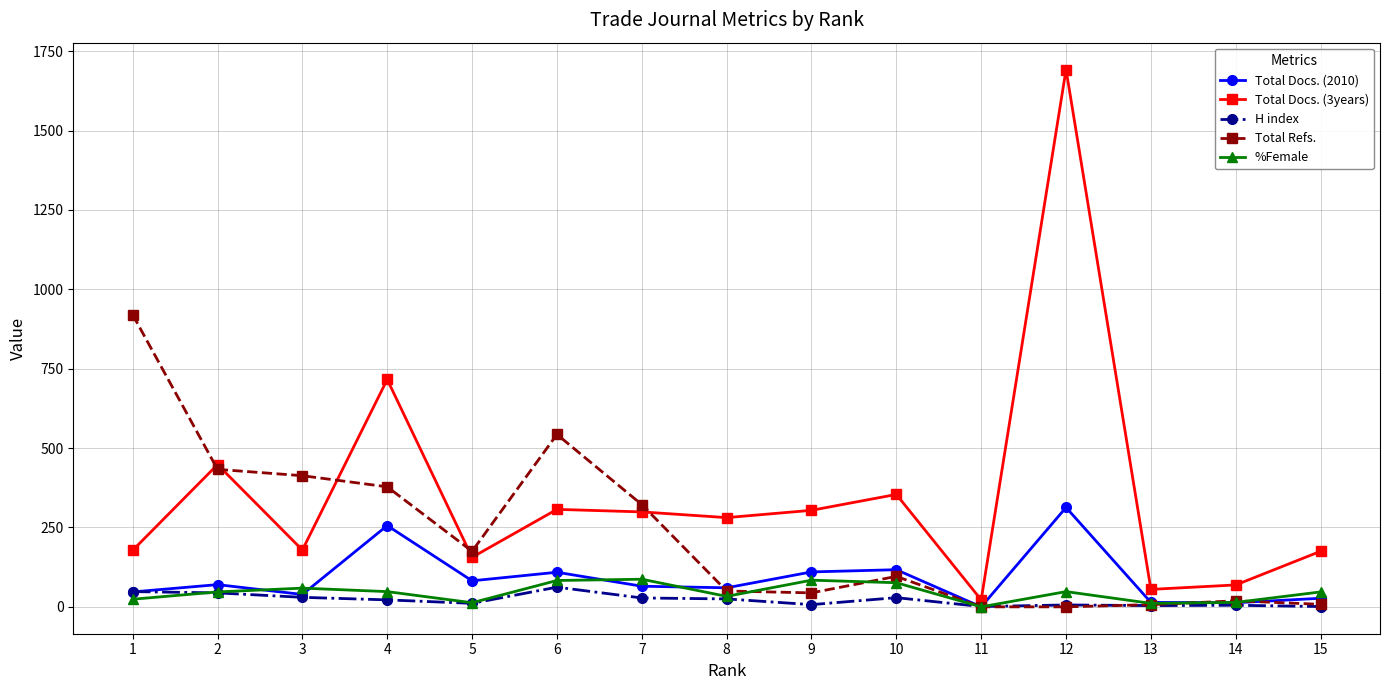

Count the number of categories in the chart.

15